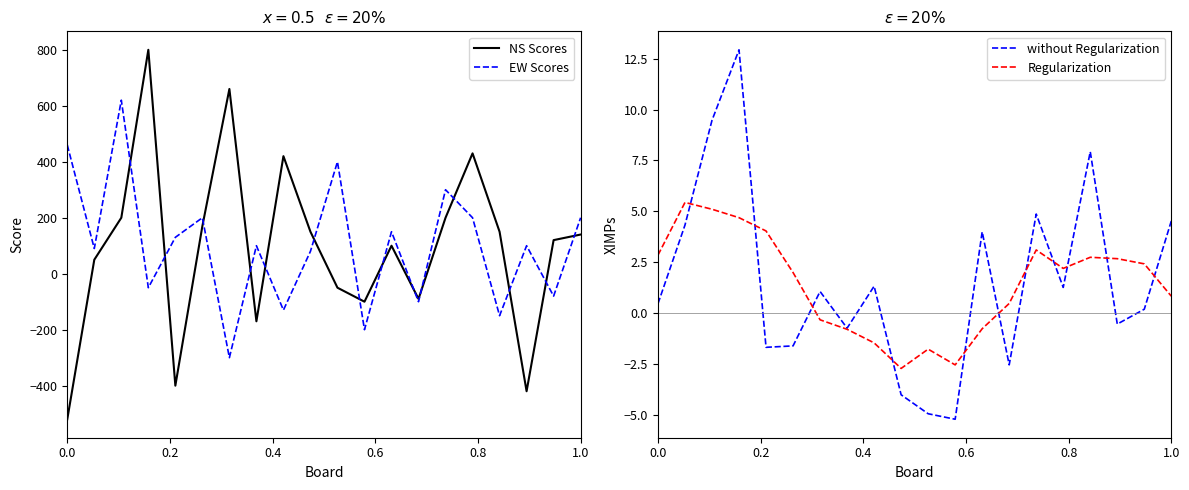

What is the minimum value for Regularization?

-2.7